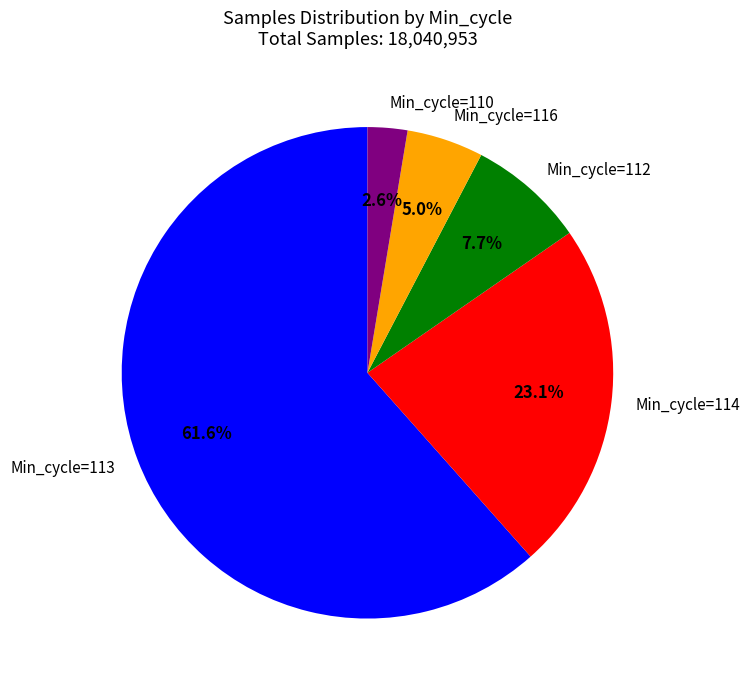

What is the smallest slice in the pie chart?

Min_cycle=110